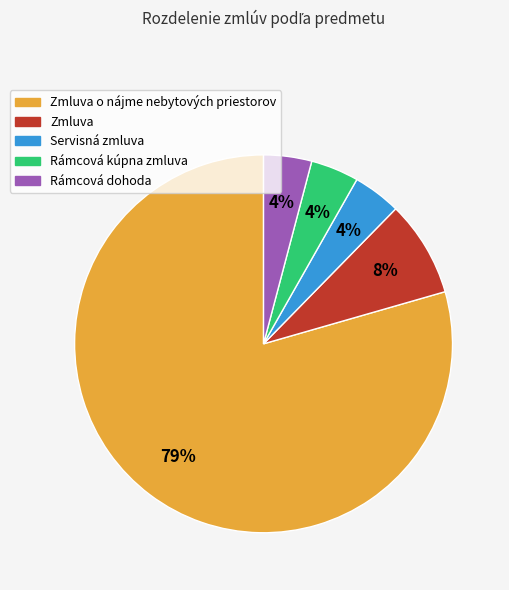

The Zmluva slice represents 1% of the pie. True or false?

False